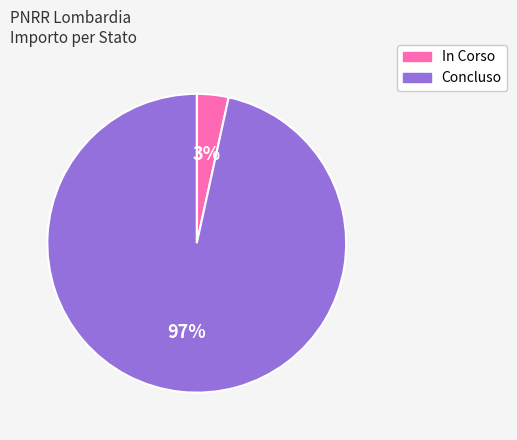

Is it true that Concluso is 97% of the pie?

True